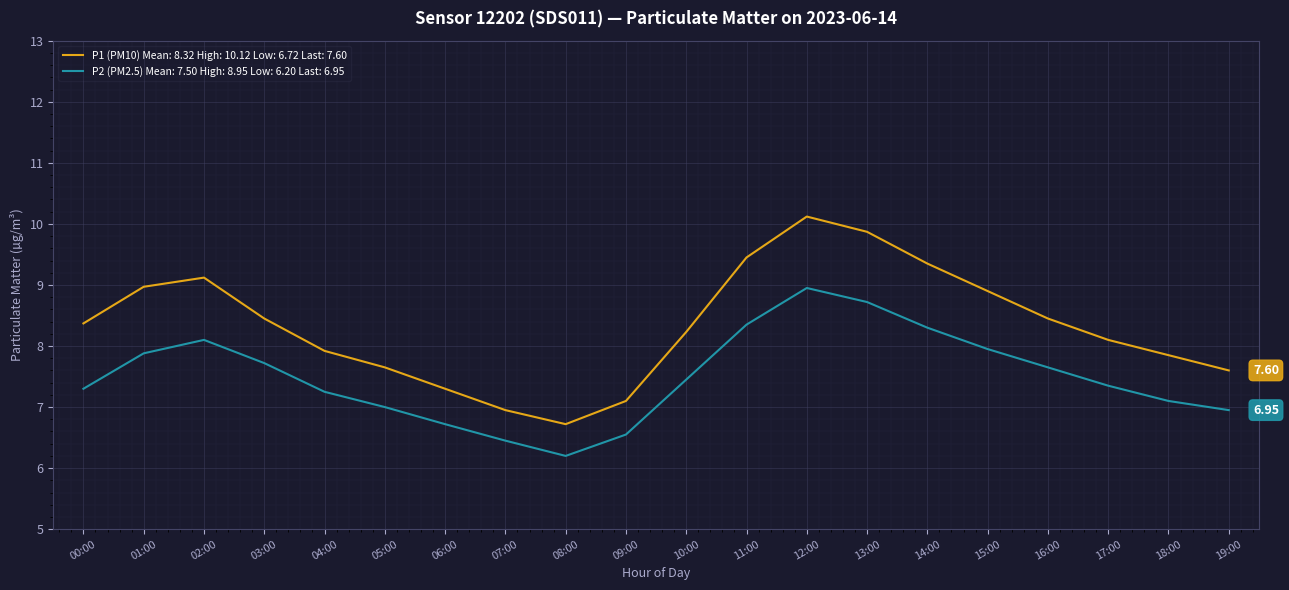

True or false: P1 (PM10) Mean: 8.32 High: 10.12 Low: 6.72 Last: 7.60 and P2 (PM2.5) Mean: 7.50 High: 8.95 Low: 6.20 Last: 6.95 cross at least once.

False